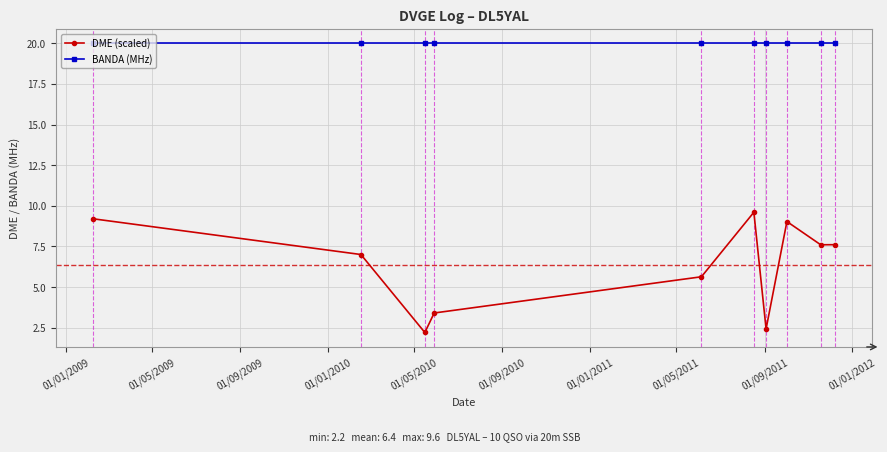

What is the minimum value for BANDA (MHz)?

20.0